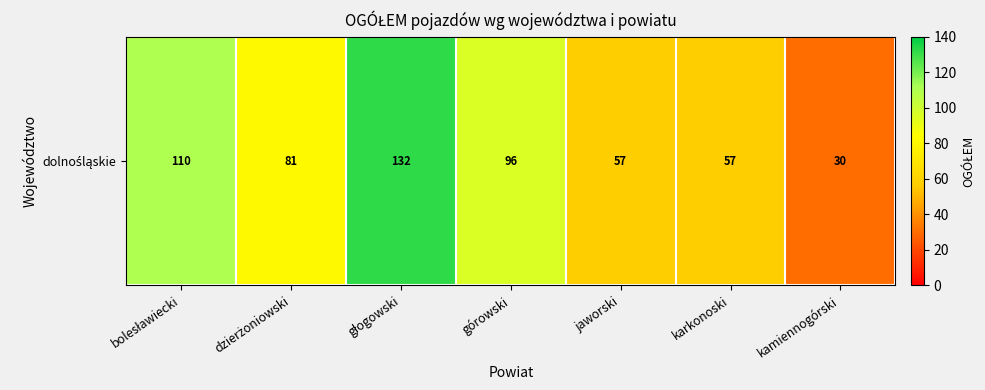

Read the value at dzierżoniowski, to the nearest 10.

80